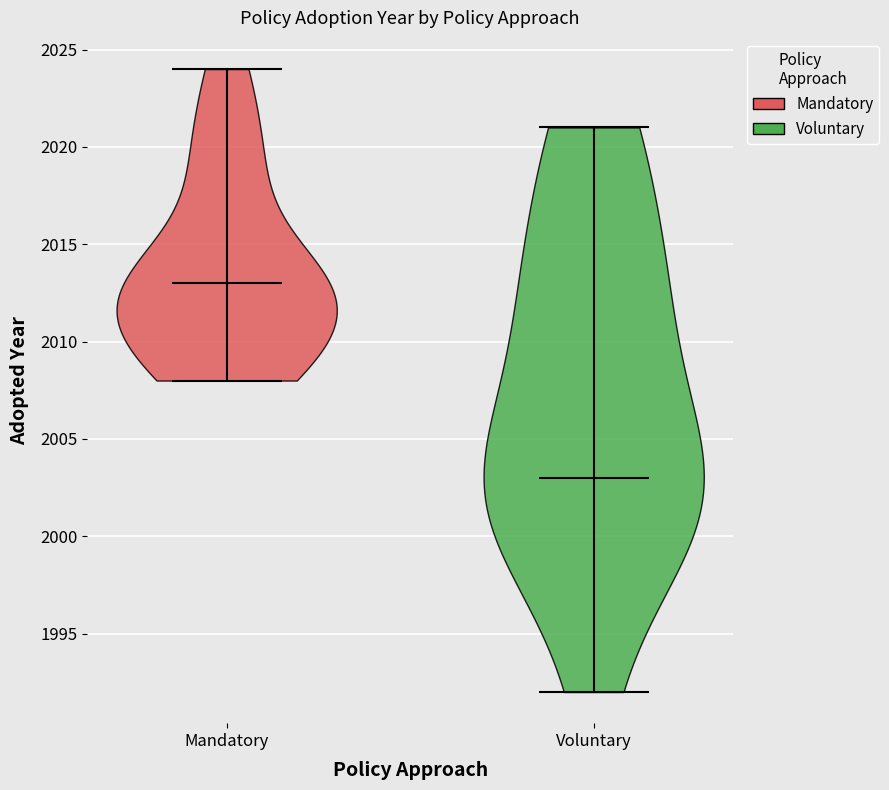

Reading left to right, read every violin against the y-axis: where its median line is, and the lowest and highest points it reaches. The values are not printed on the chart, so give them approximately, as read against the axis.

Mandatory: median line 2013, lowest point 2008, highest point 2024
Voluntary: median line 2003, lowest point 1992, highest point 2021